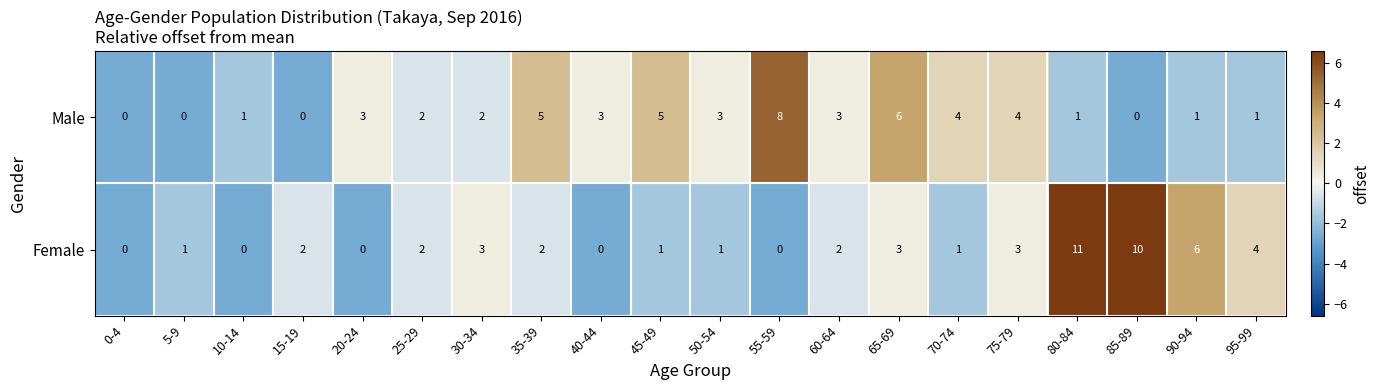

How many distinct data groups are displayed?

2